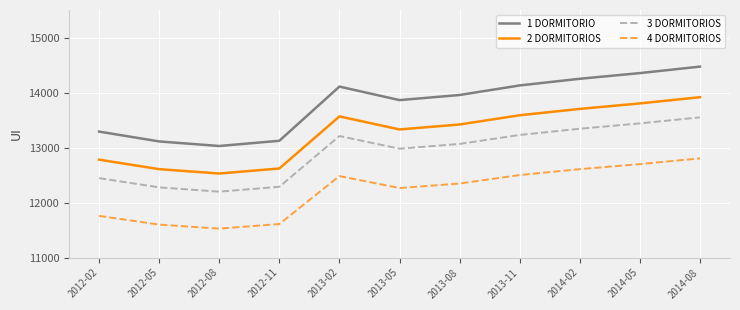

At which category does the chart reach its minimum across all series?

2012-08